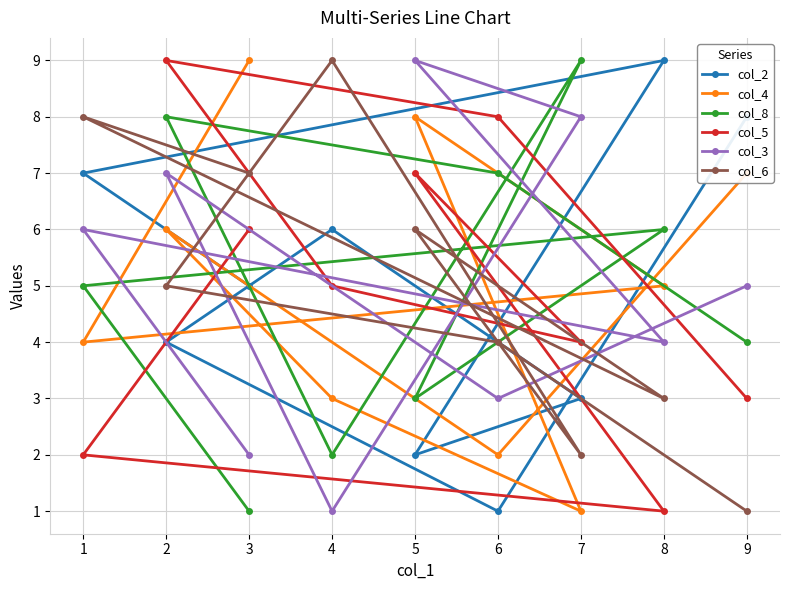

True or false: col_3 has a value of 5 at 9.

True